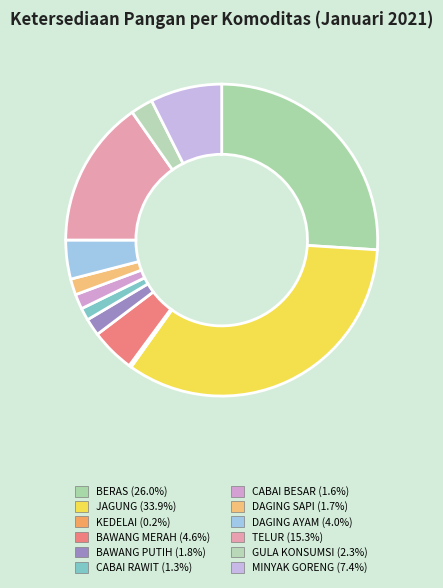

How many segments does this pie chart have?

12